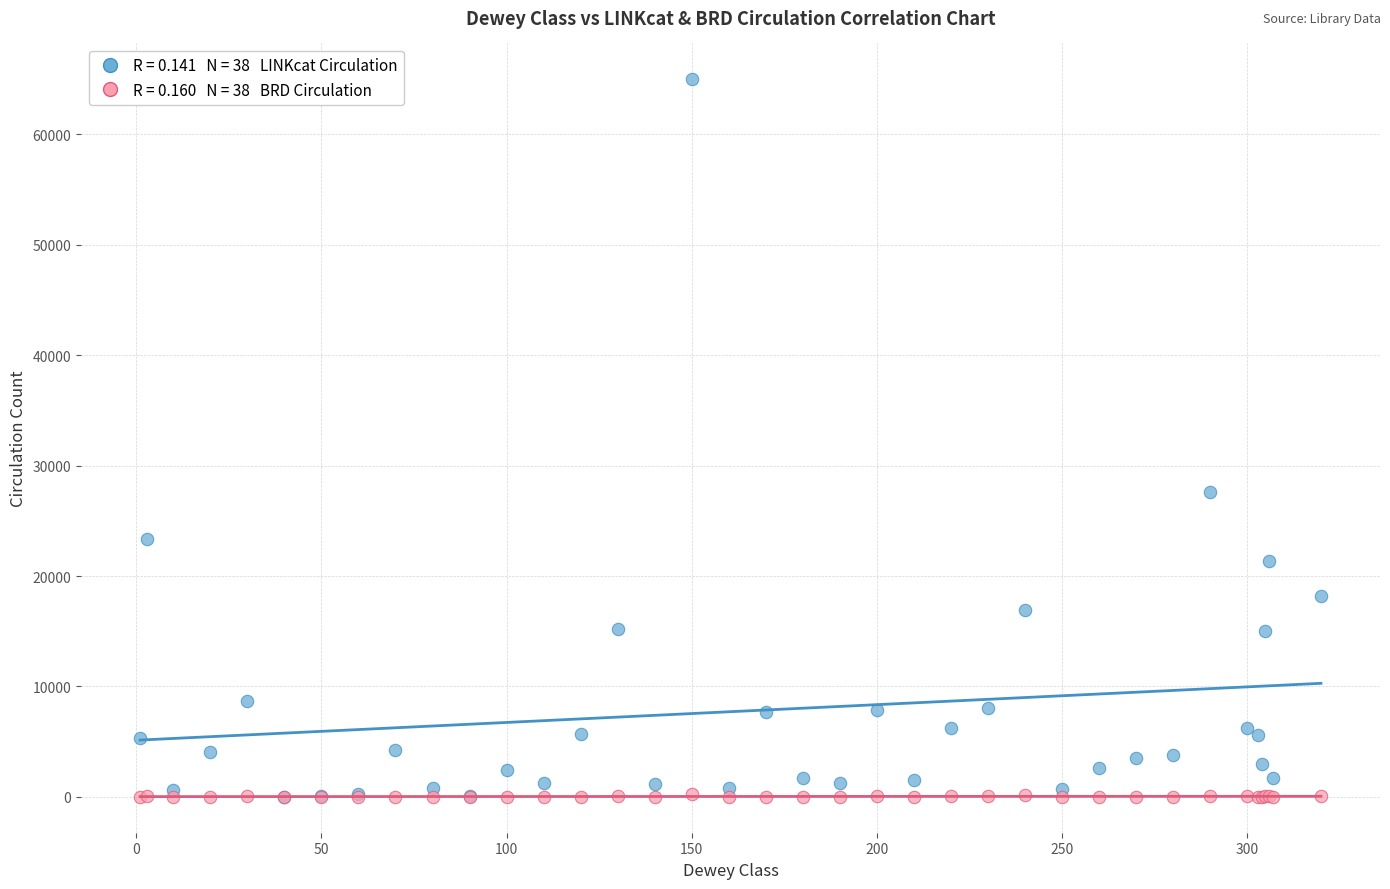

Across all series, what Y value is closest to 32494?

27615